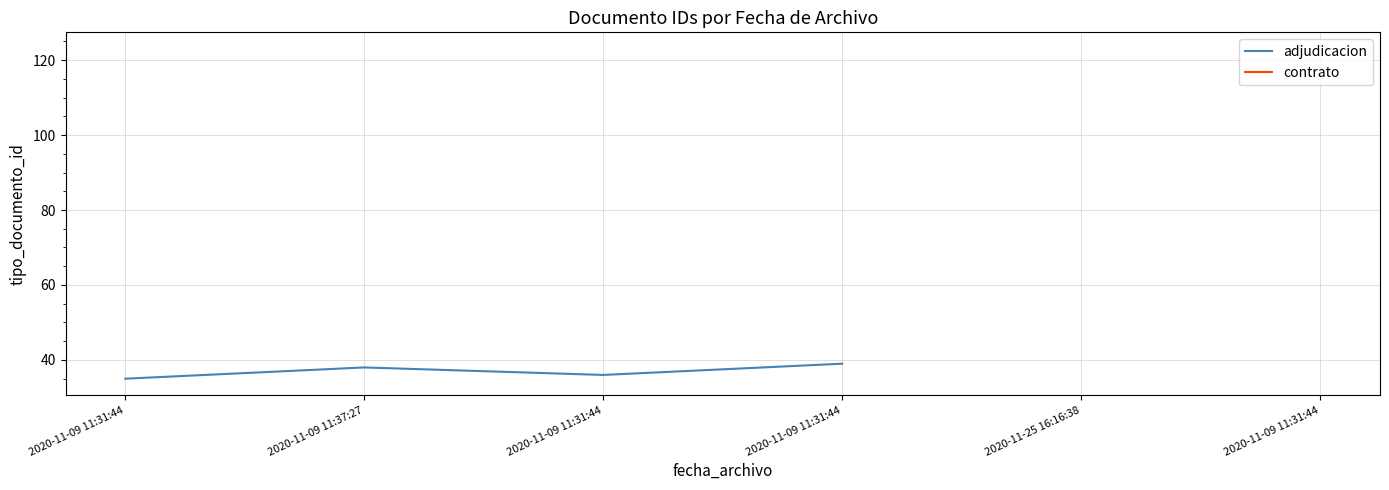

How many interior local peaks does the adjudicacion series have?

1